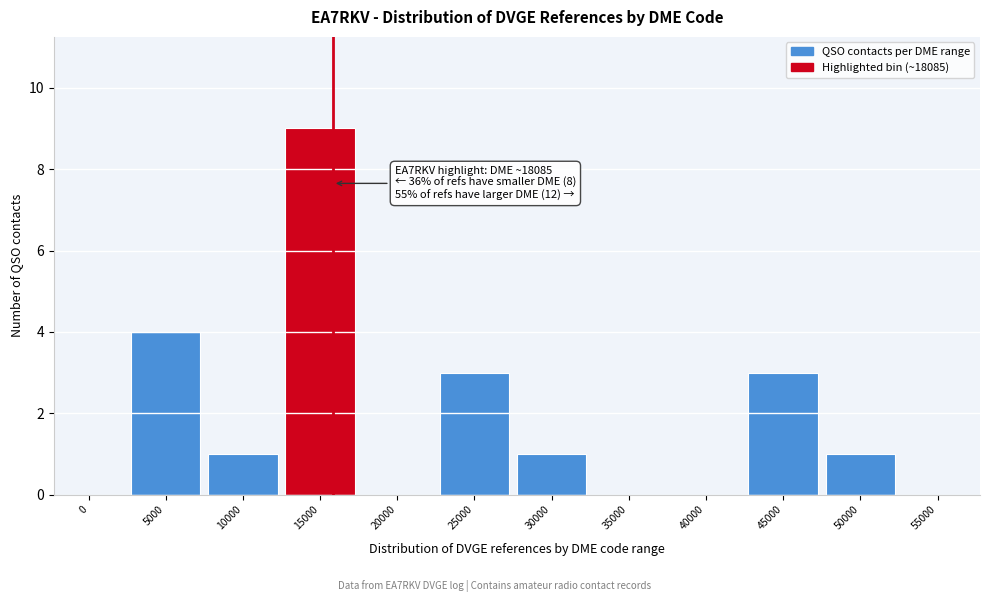

Reading left to right, transcribe all the data shown in this chart.

0=0	5000=4	10000=1	15000=9	20000=0	25000=3	30000=1	35000=0	40000=0	45000=3	50000=1	55000=0